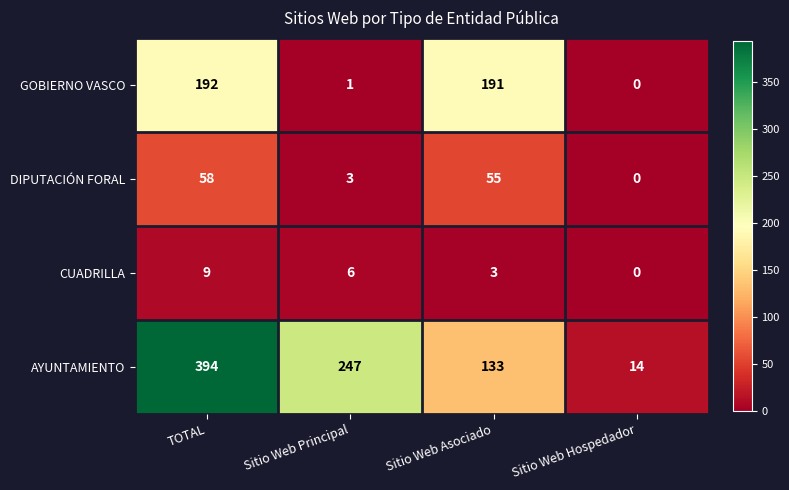

Reading left to right, extract all data points from this chart.

GOBIERNO VASCO: 192	1	191	0
DIPUTACIÓN FORAL: 58	3	55	0
CUADRILLA: 9	6	3	0
AYUNTAMIENTO: 394	247	133	14